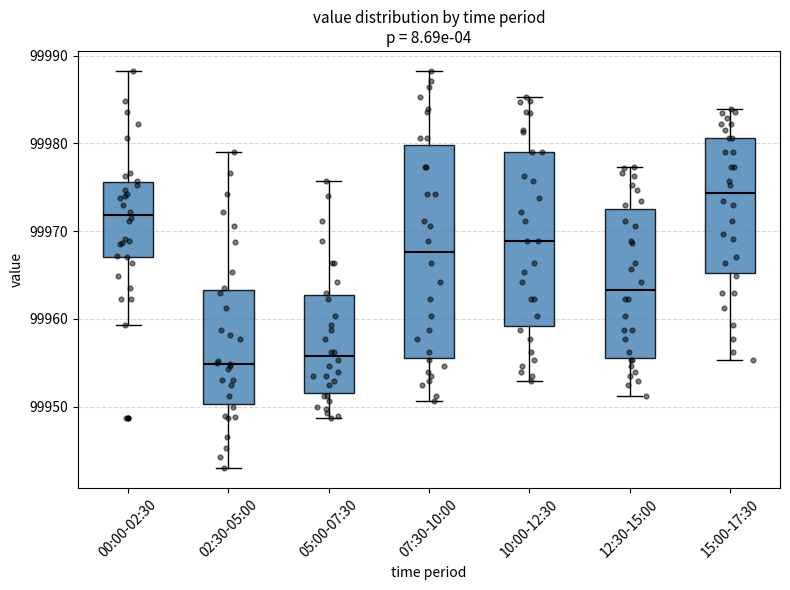

Which box has the highest median line?

15:00-17:30